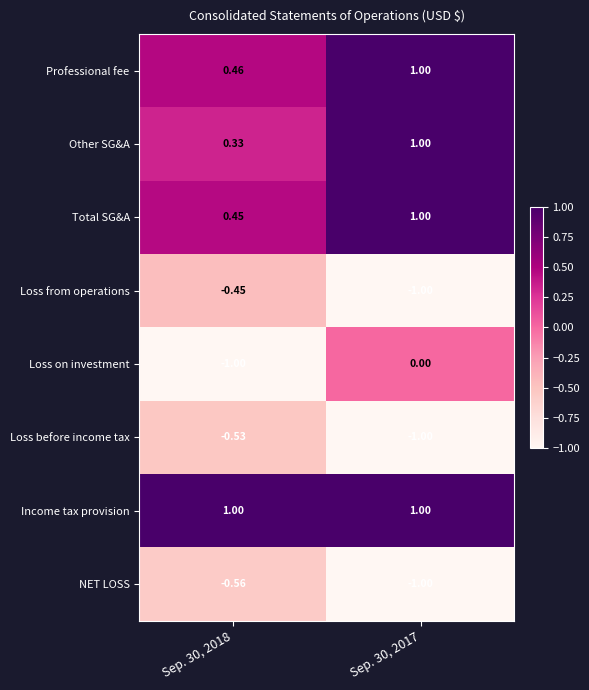

Which series changed the most between Sep. 30, 2018 and Sep. 30, 2017?

Loss on investment